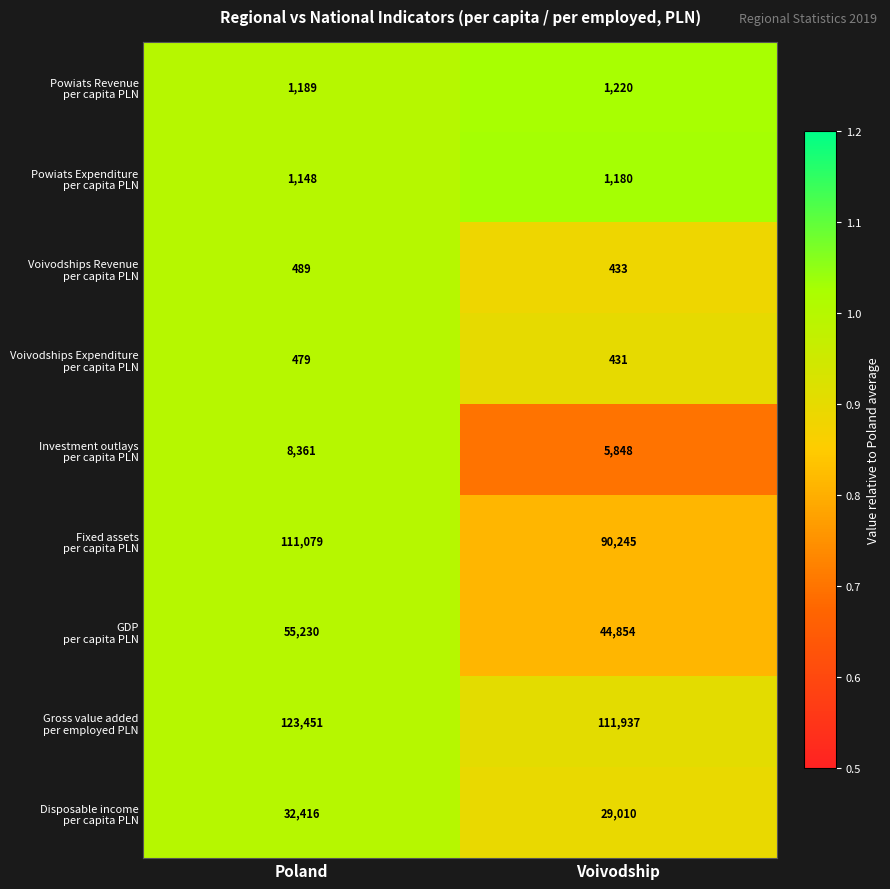

Which label corresponds to the smallest value in the chart?

Voivodship